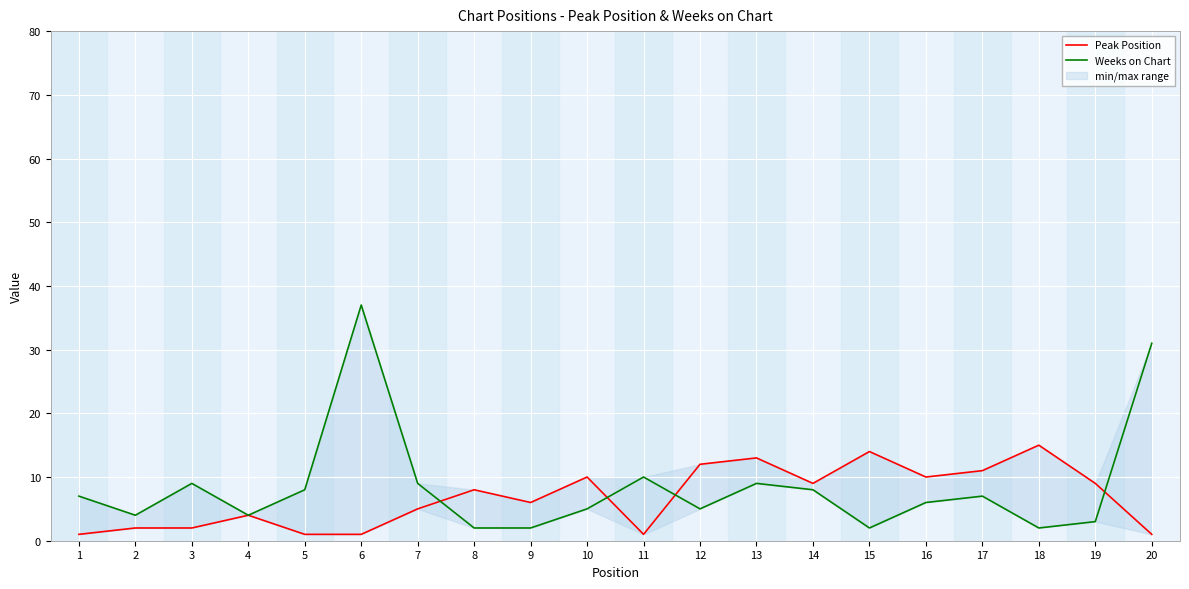

Which series changed the most between 2 and 15?

Peak Position